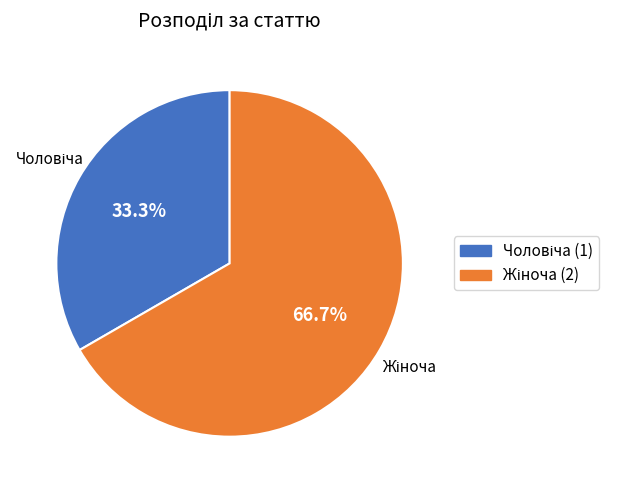

Is there any slice that represents more than half of the pie?

Yes